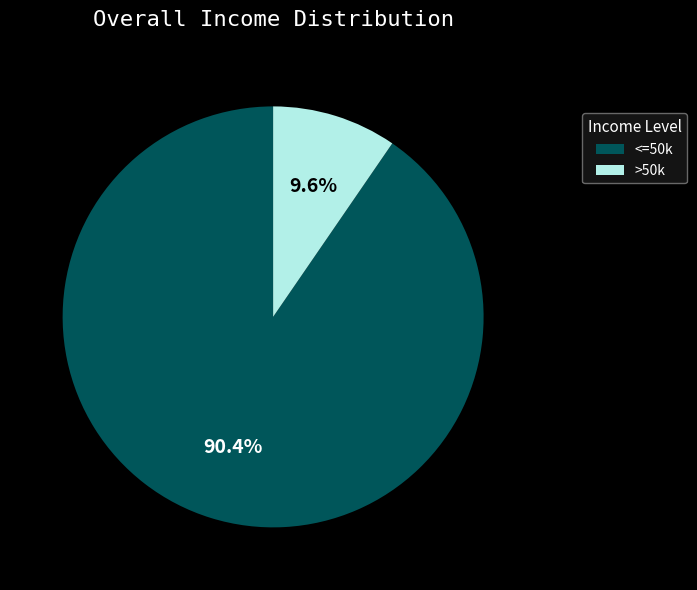

Is there any slice that represents more than half of the pie?

Yes